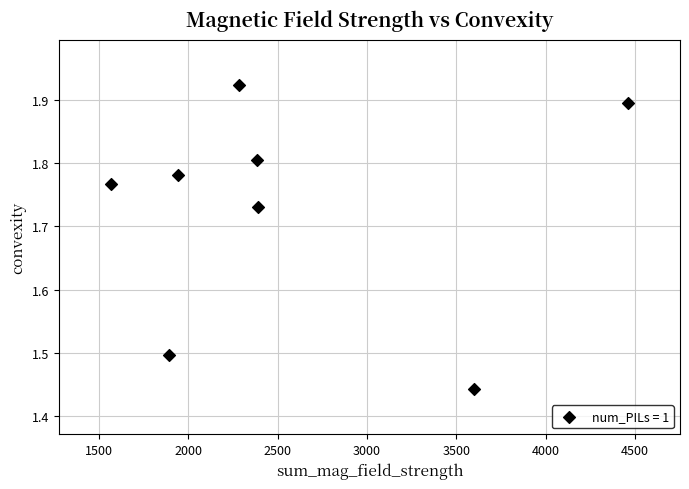

What is the range of X values (max minus min)?

2894.8